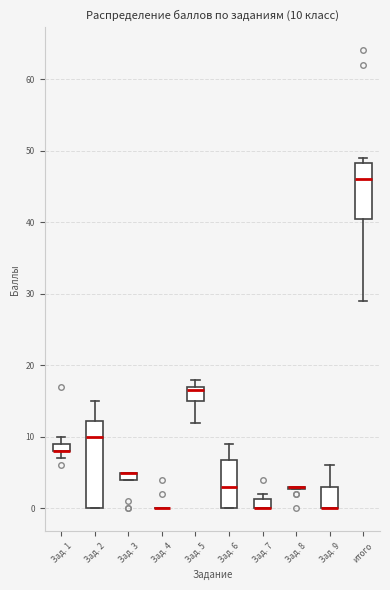

Comparing the boxes themselves (not the whiskers), which one is the tallest?

Зад. 2